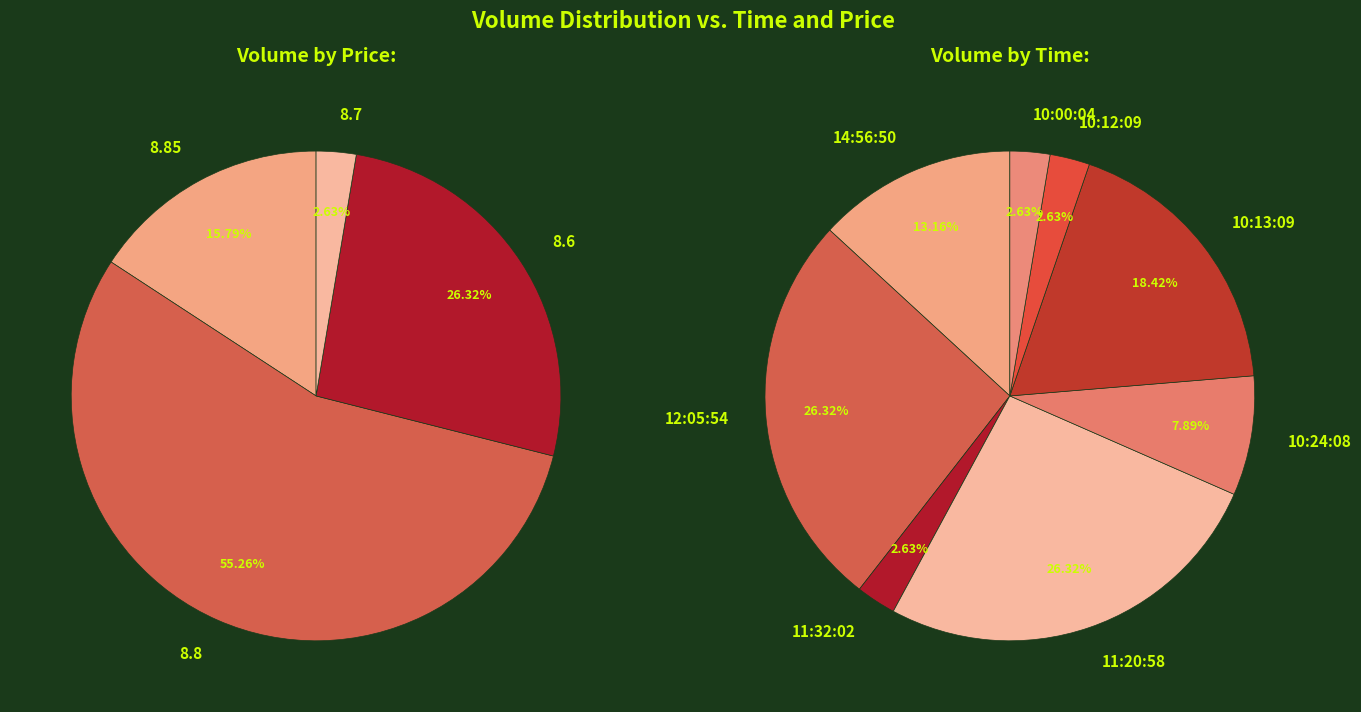

Which has a higher value, 10:13:09 (2) or 10:00:04?

10:13:09 (2)